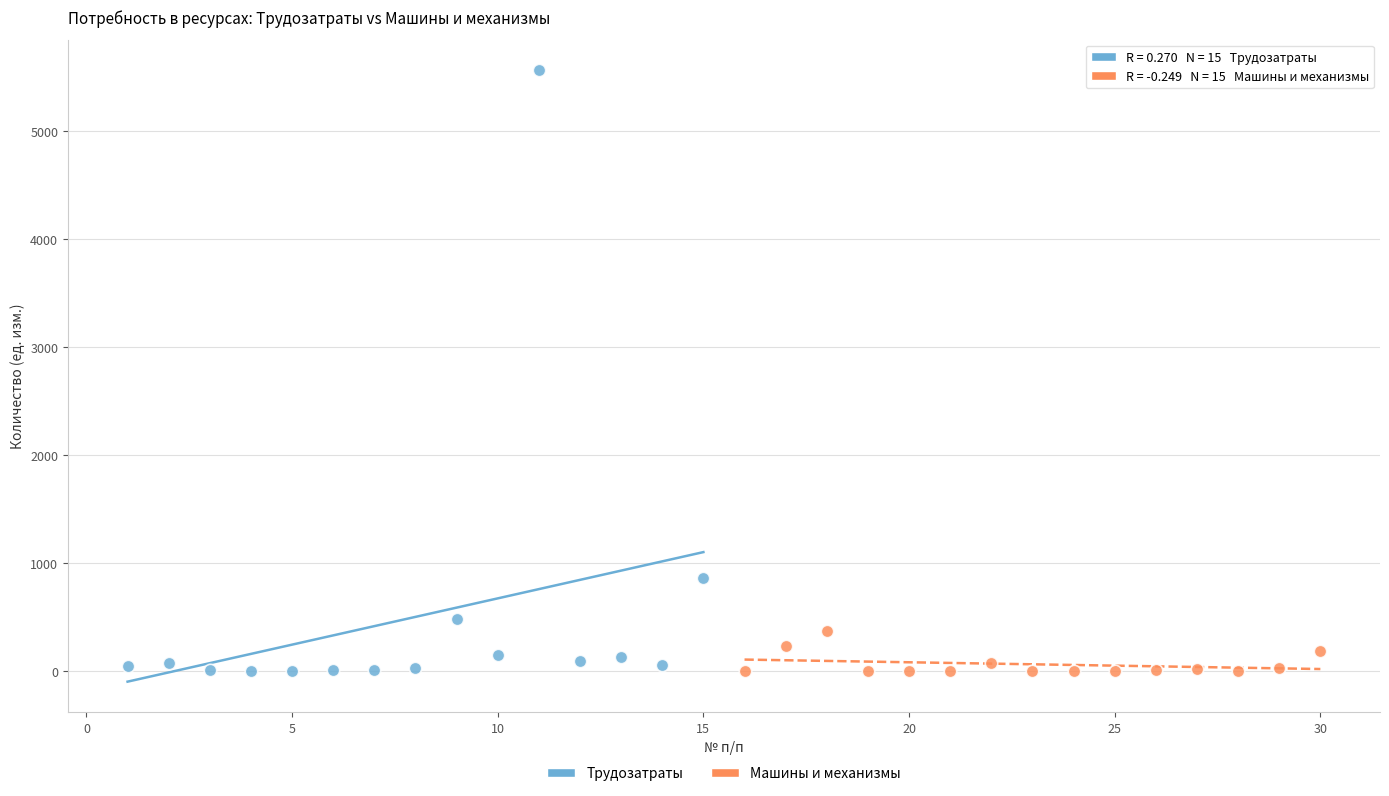

Which series contains the highest Y value?

Трудозатраты